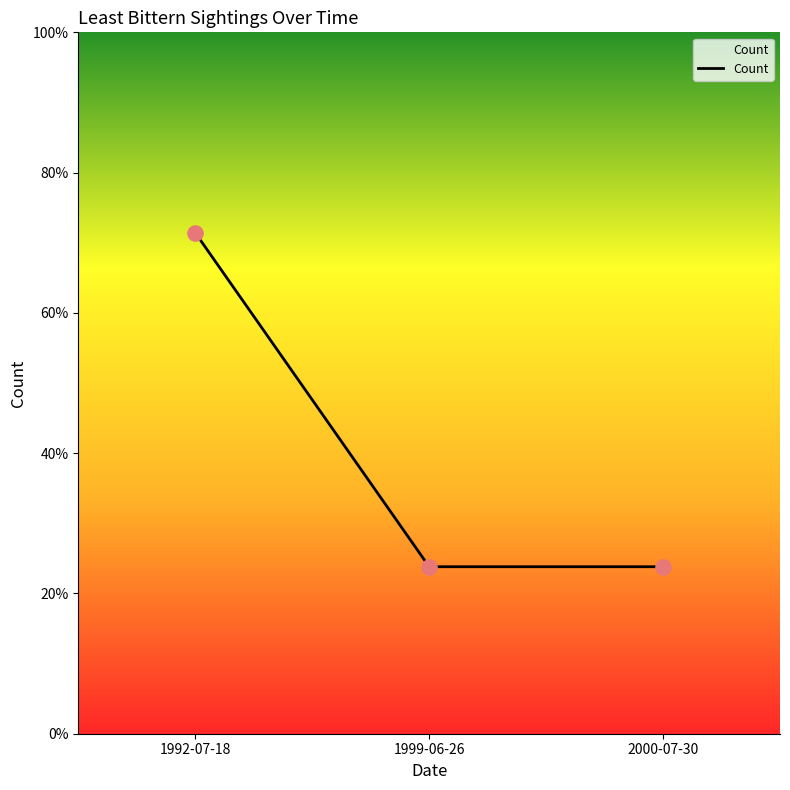

Is this an area chart (filled region under the line)?

Yes